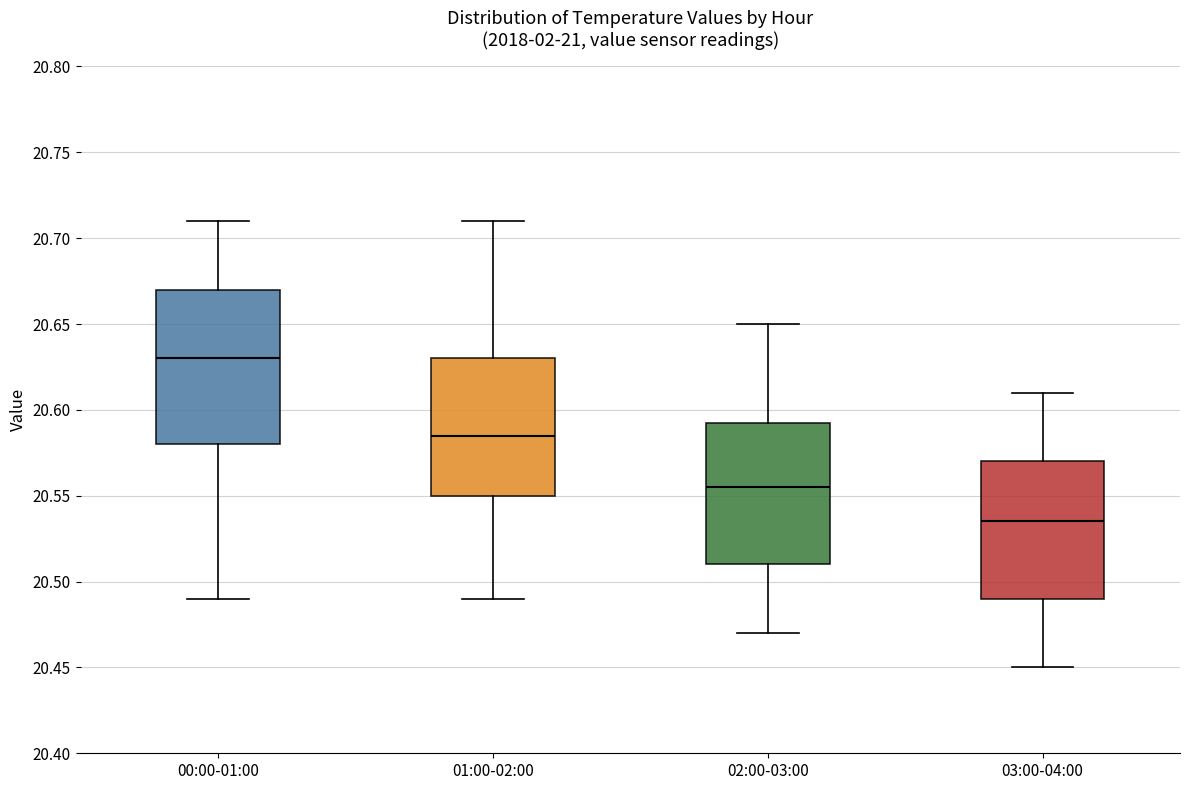

Reading left to right, transcribe this box plot: for each box, give where its median line is, the range the box spans, and where its two whiskers end, as read against the y-axis. The values are not printed on the chart, so give them approximately, as read against the axis.

00:00-01:00: median 20.630, box 20.580 to 20.670, whiskers 20.490 to 20.710
01:00-02:00: median 20.585, box 20.550 to 20.630, whiskers 20.490 to 20.710
02:00-03:00: median 20.555, box 20.510 to 20.595, whiskers 20.470 to 20.650
03:00-04:00: median 20.535, box 20.490 to 20.570, whiskers 20.450 to 20.610